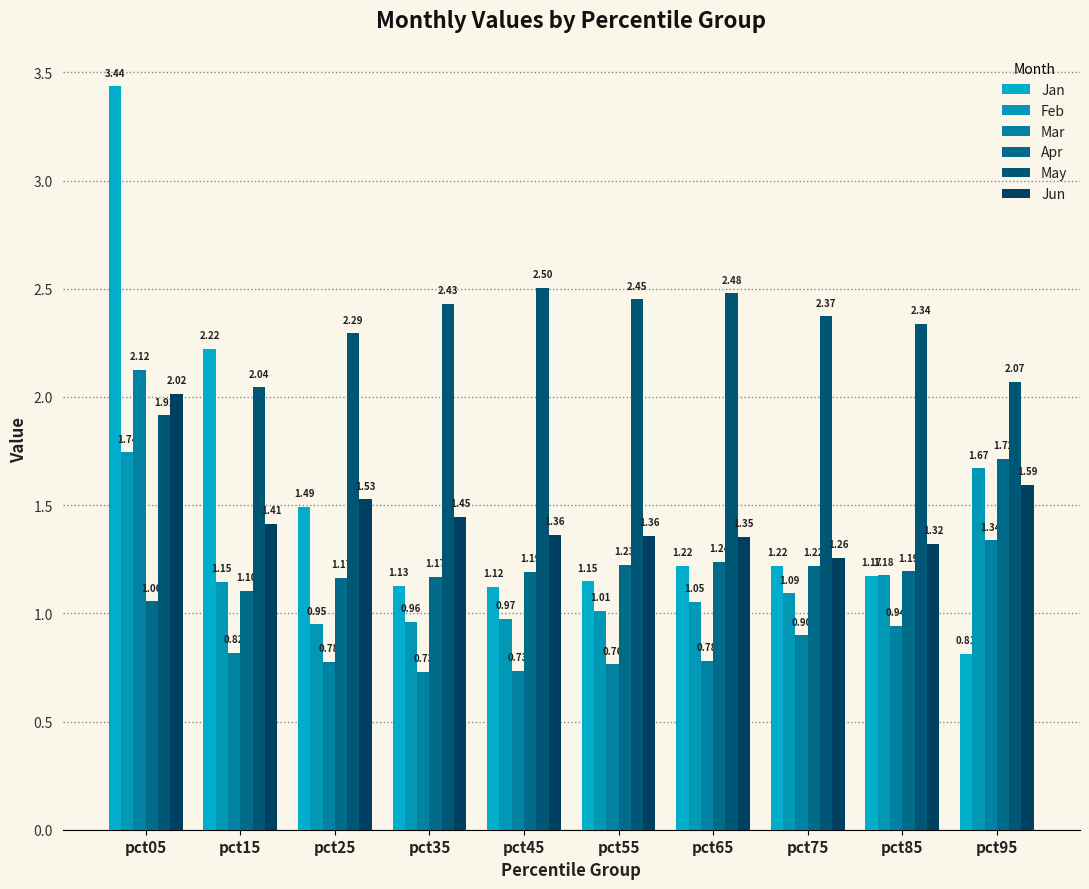

The Feb series shows 1.1 at pct65. True or false?

True